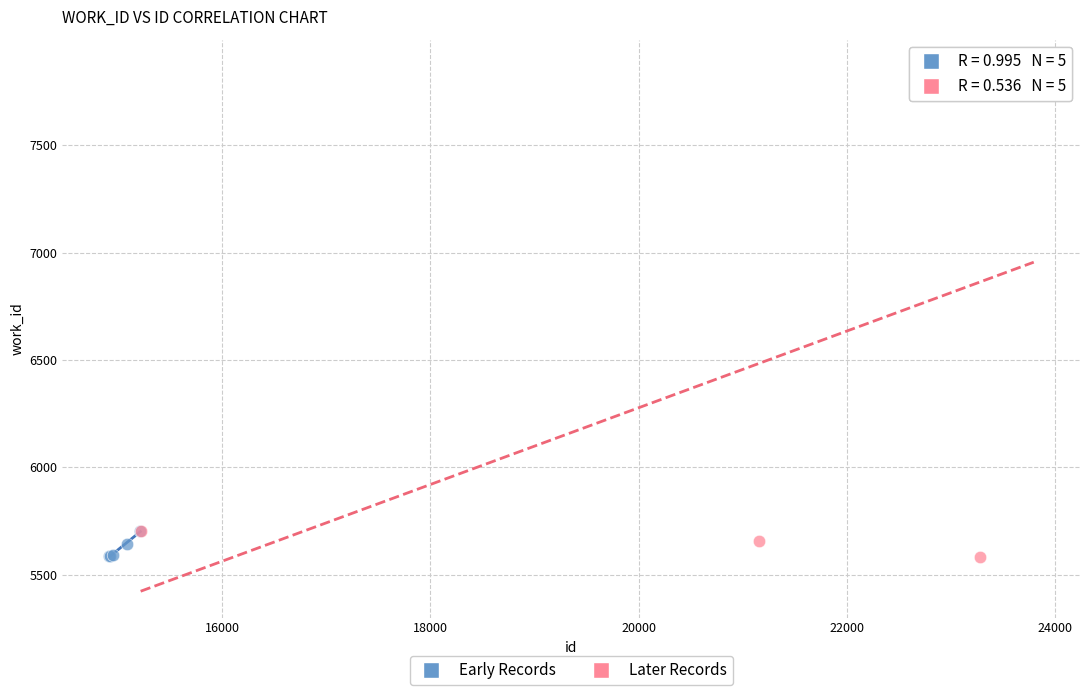

Which series has the largest Y range (max minus min)?

Later Records